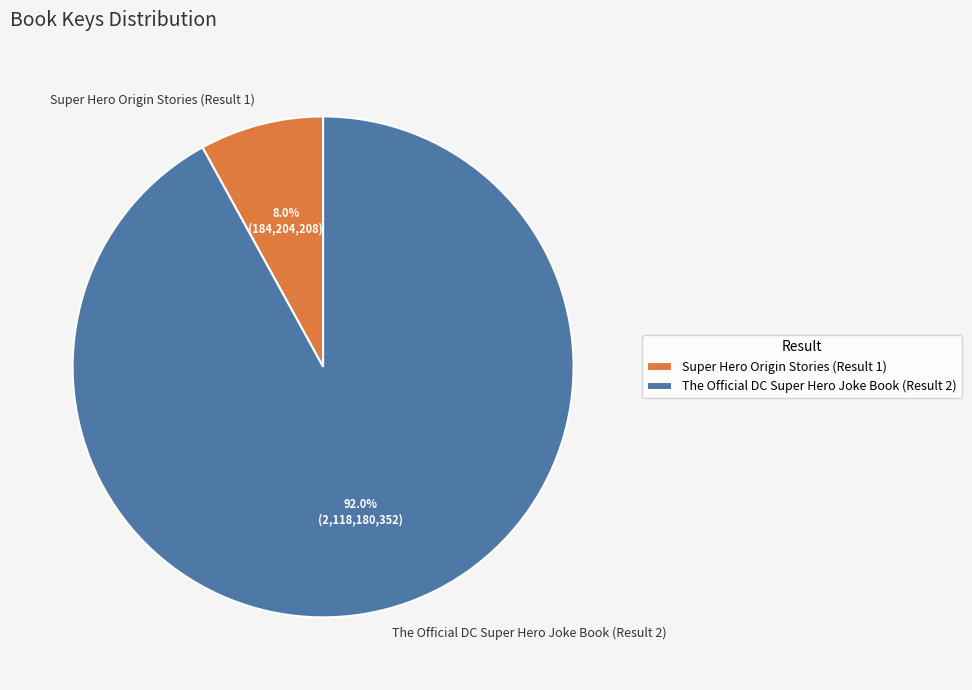

What percentage do The Official DC Super Hero Joke Book (Result 2) and Super Hero Origin Stories (Result 1) together represent?

100.0%